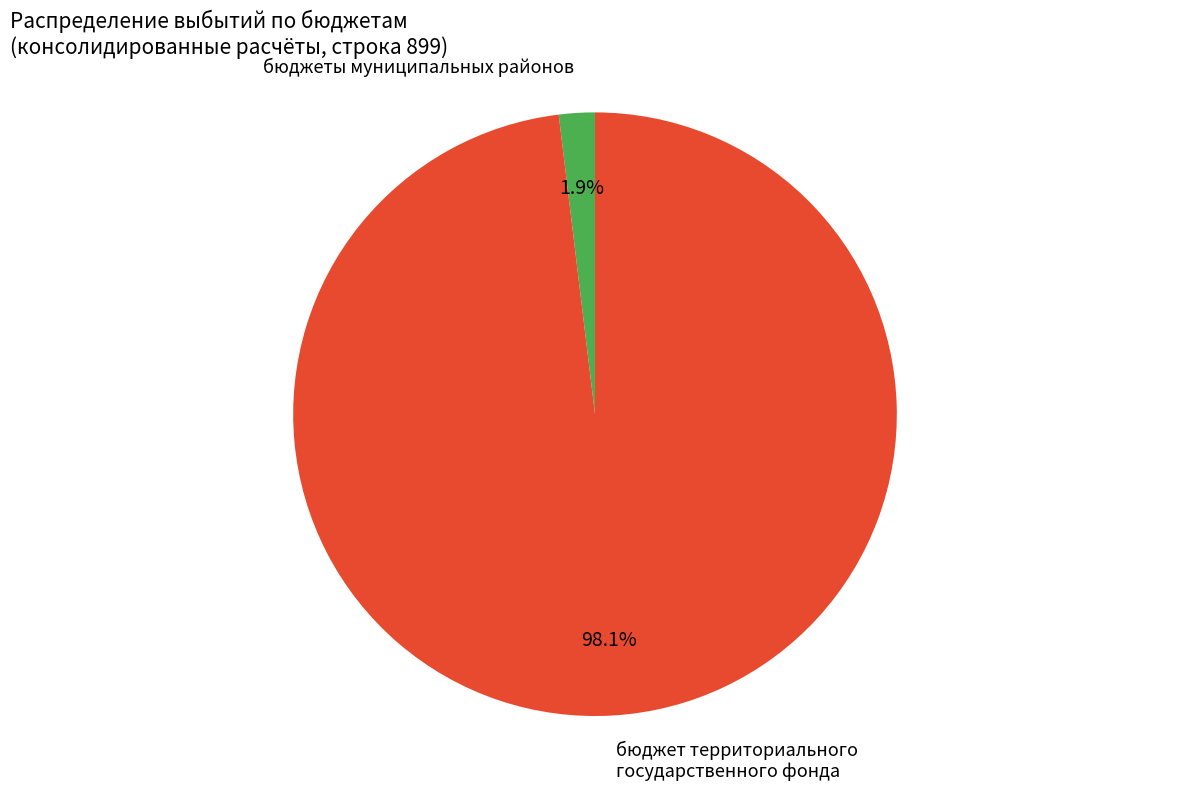

How many slices are in this pie chart?

2